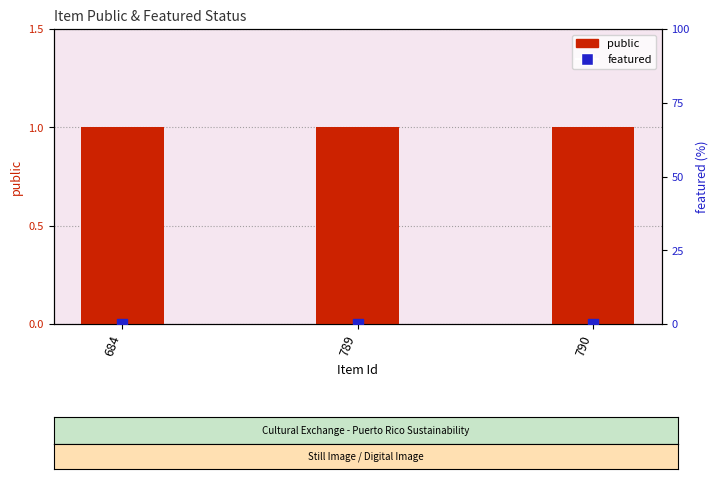

What are all the series names shown in the legend?

public, featured